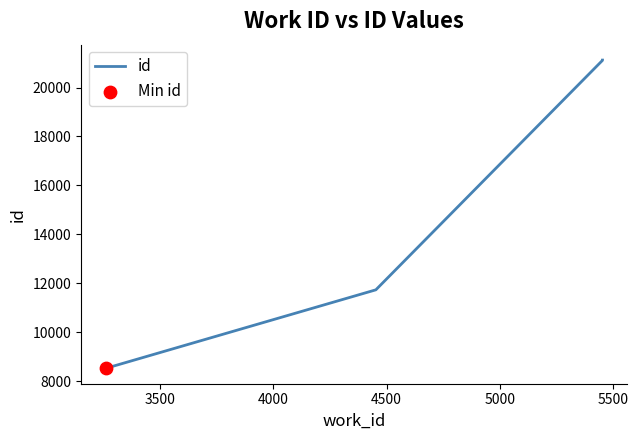

What is the ratio of the value at 4500 to the value at 4000?

1.0